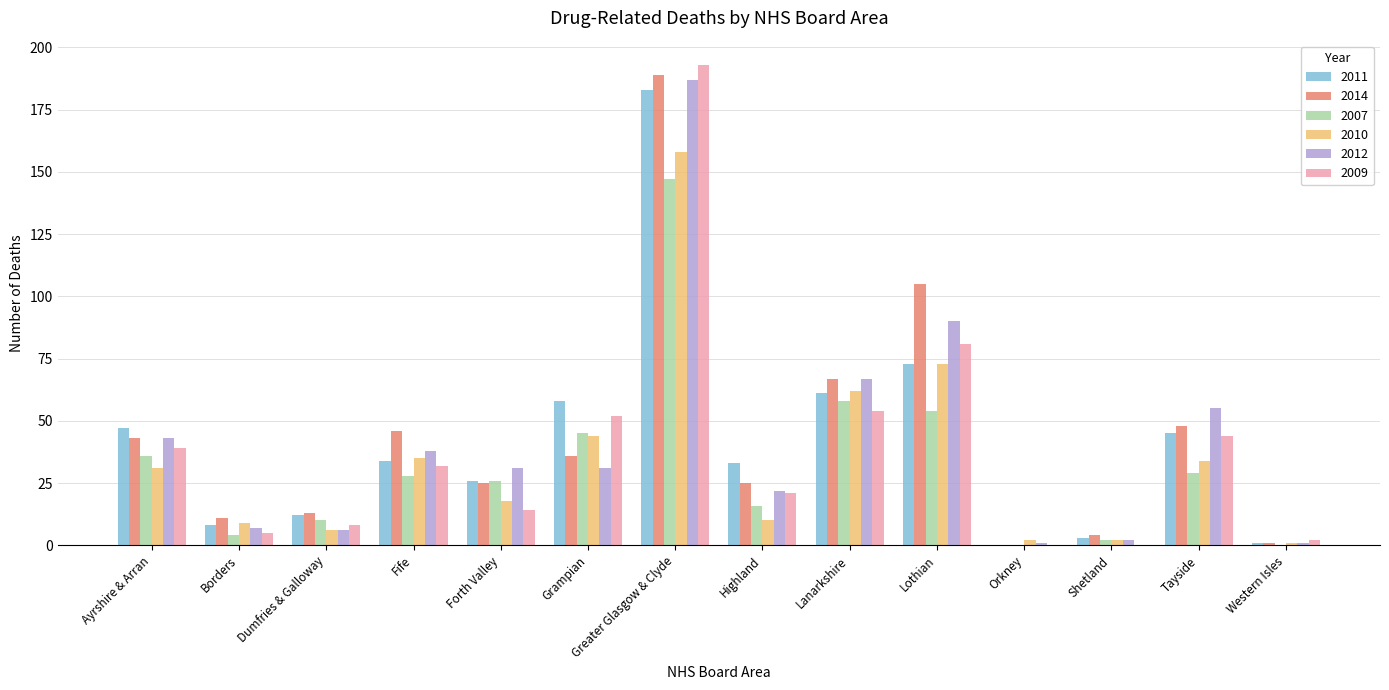

Is the value of 2010 at Tayside greater than the value of 2014 at Highland?

Yes